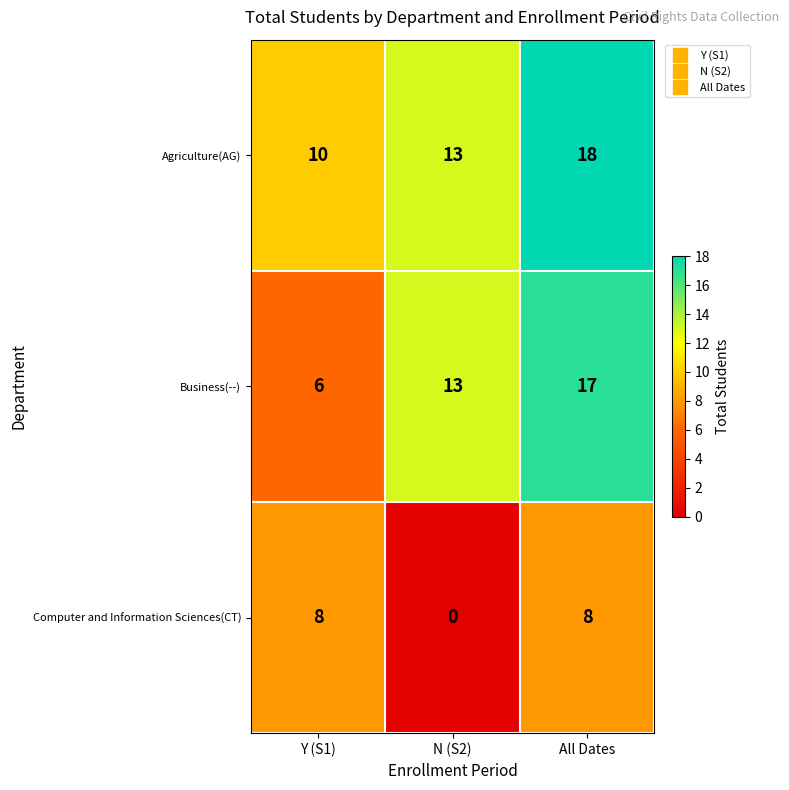

What is the difference between the Computer and Information Sciences(CT) values at Y (S1) and N (S2)?

8